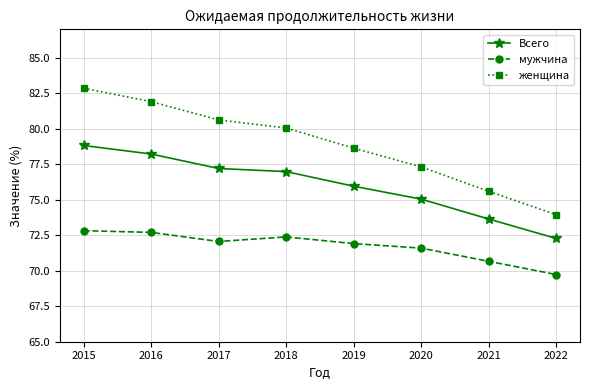

What is the difference between the maximum and second lowest values in the мужчина series?

2.2